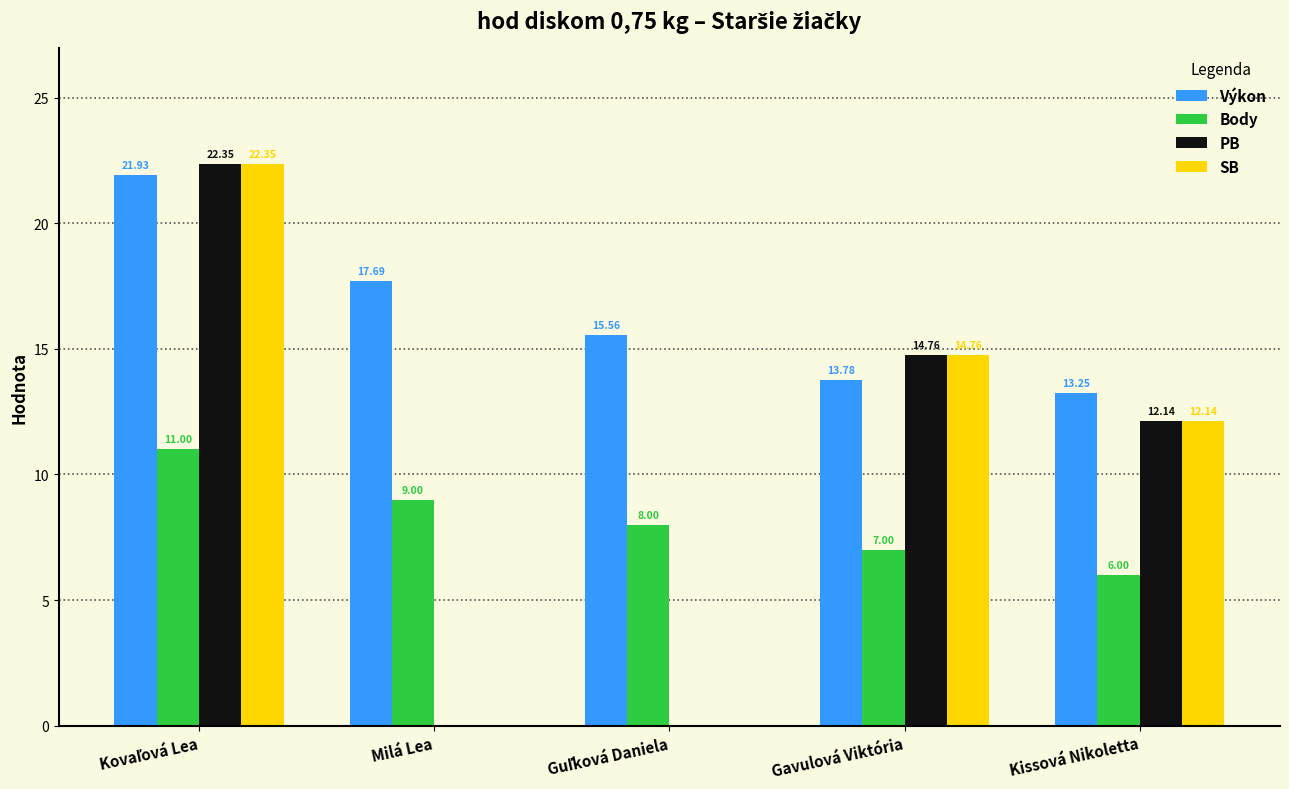

Is the value of SB at Milá Lea greater than the value of PB at Kissová Nikoletta?

No